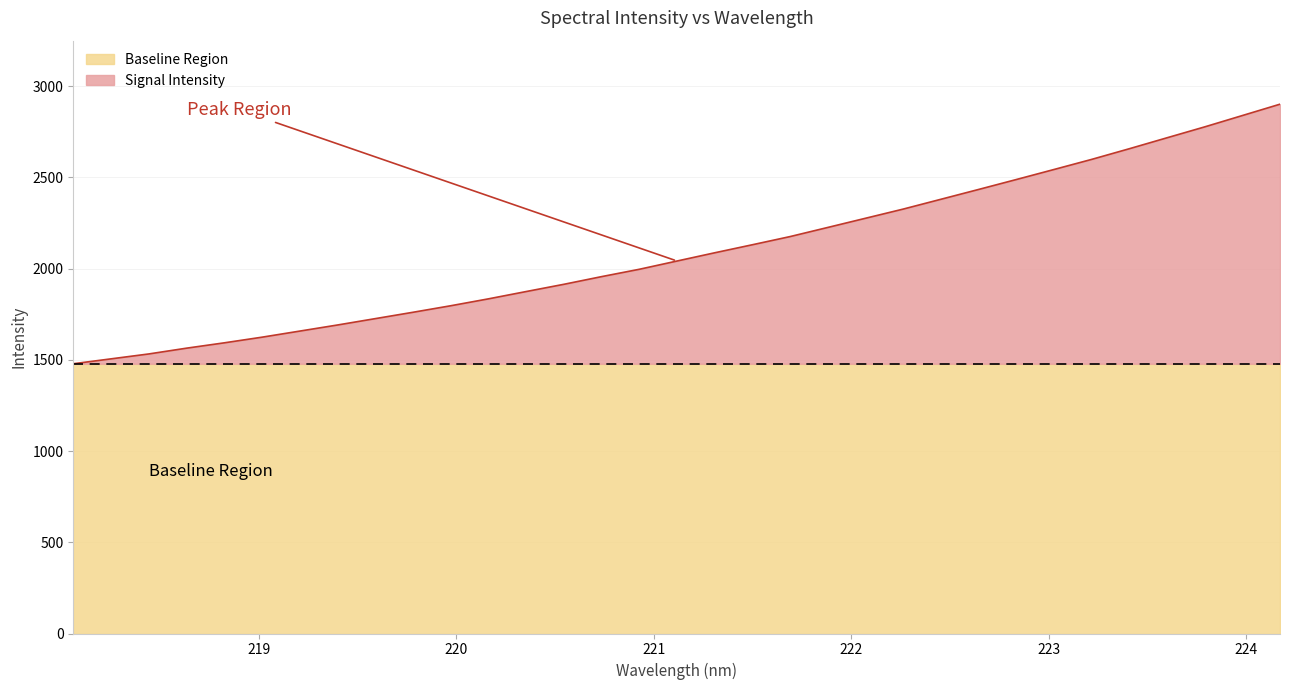

What is the sum of all values?

69090.8